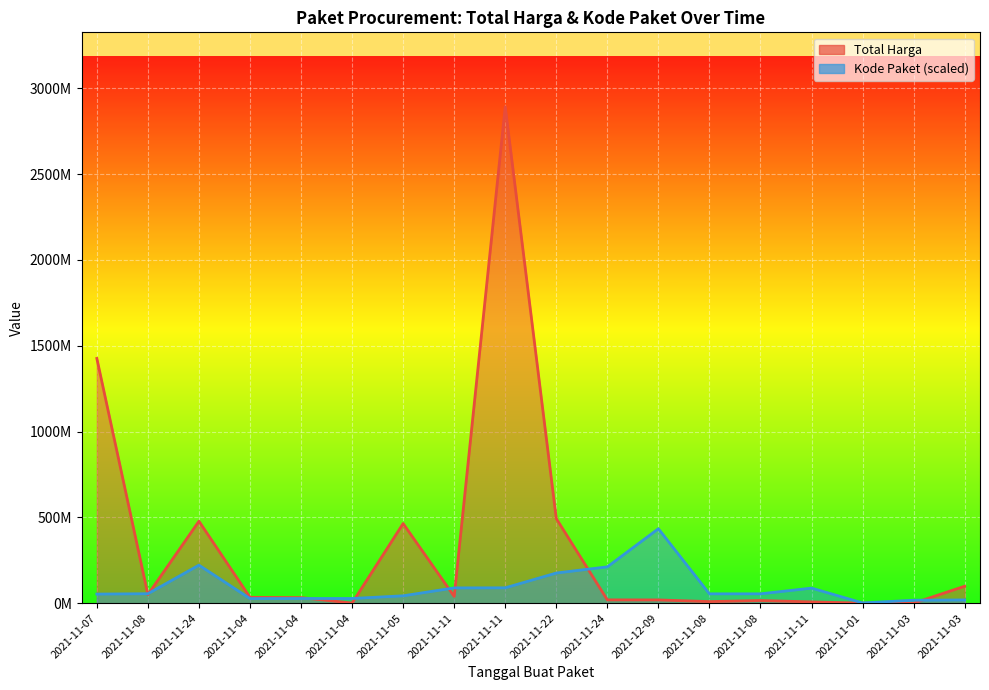

Where does the Total Harga series first go above 34000000?

2021-11-07